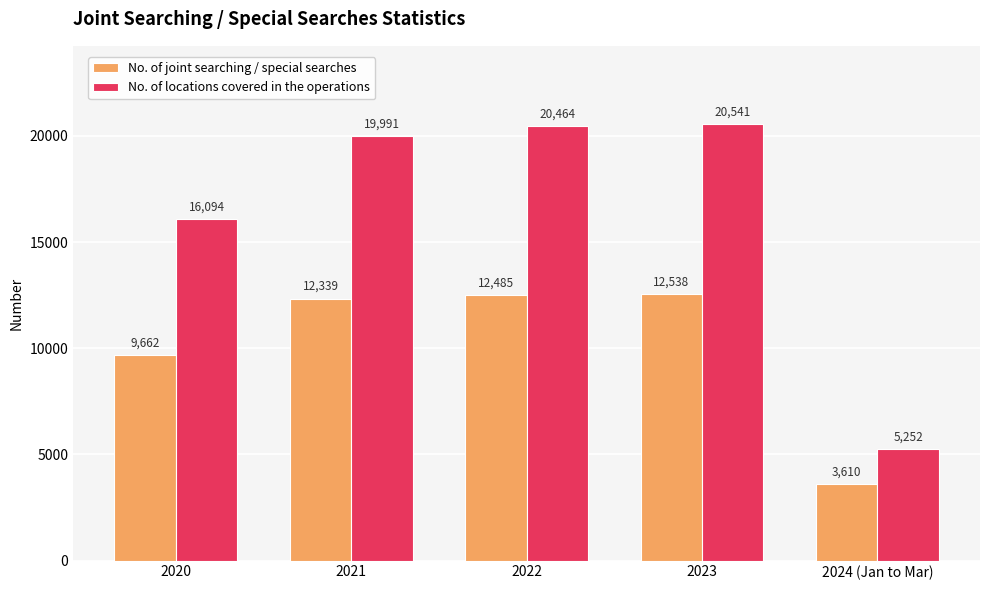

What is the value of the No. of locations covered in the operations bar at the 1st from the left?

16094